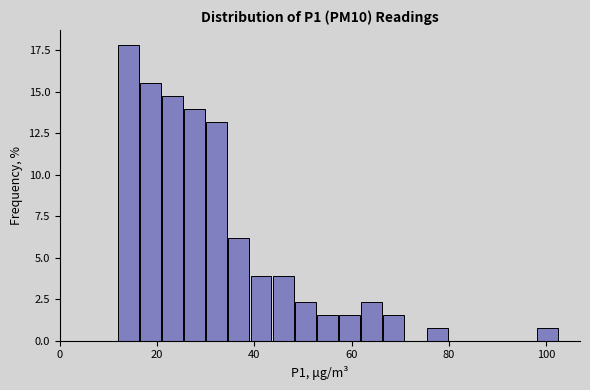

Read against the x-axis, roughly where is the centre of the tallest bar?

14